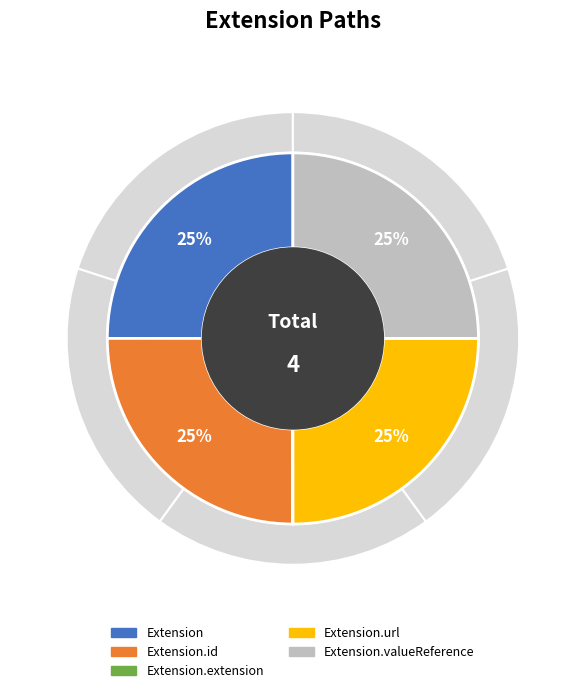

How many slices are in this pie chart?

5